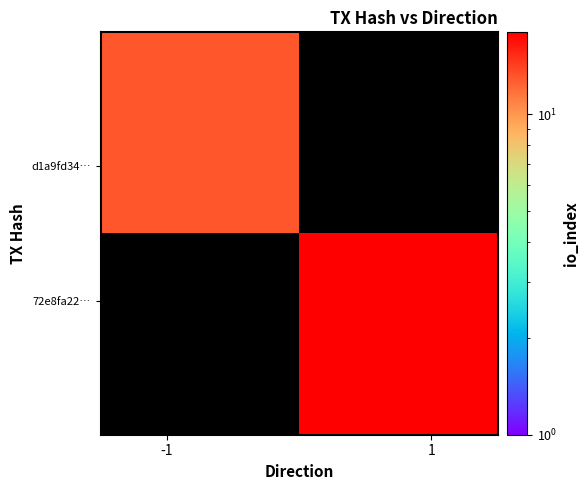

What is the maximum value shown in the chart?

18.0